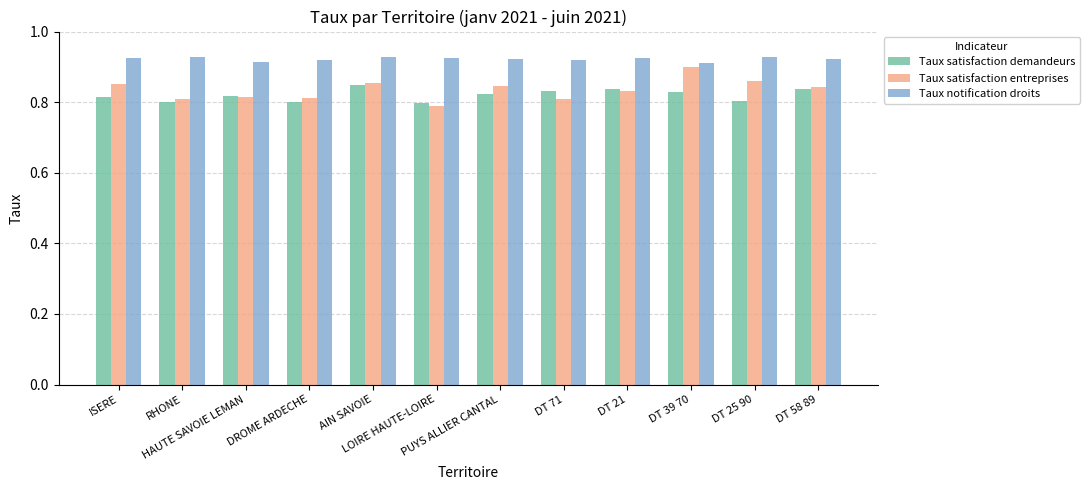

How many bars are there in each group?

3